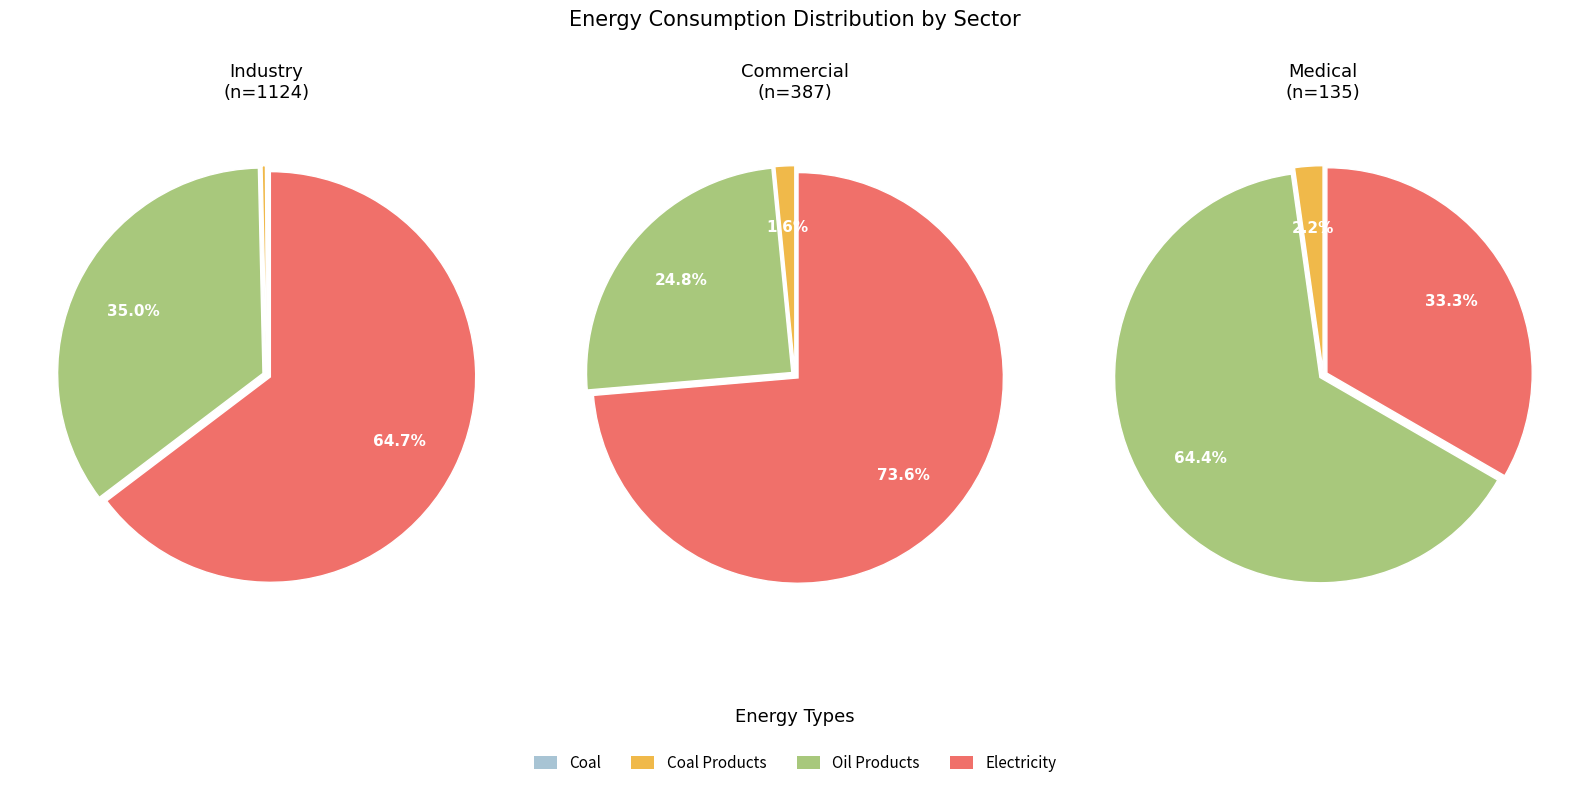

Is the sum of Medical and Industry greater than half?

Yes